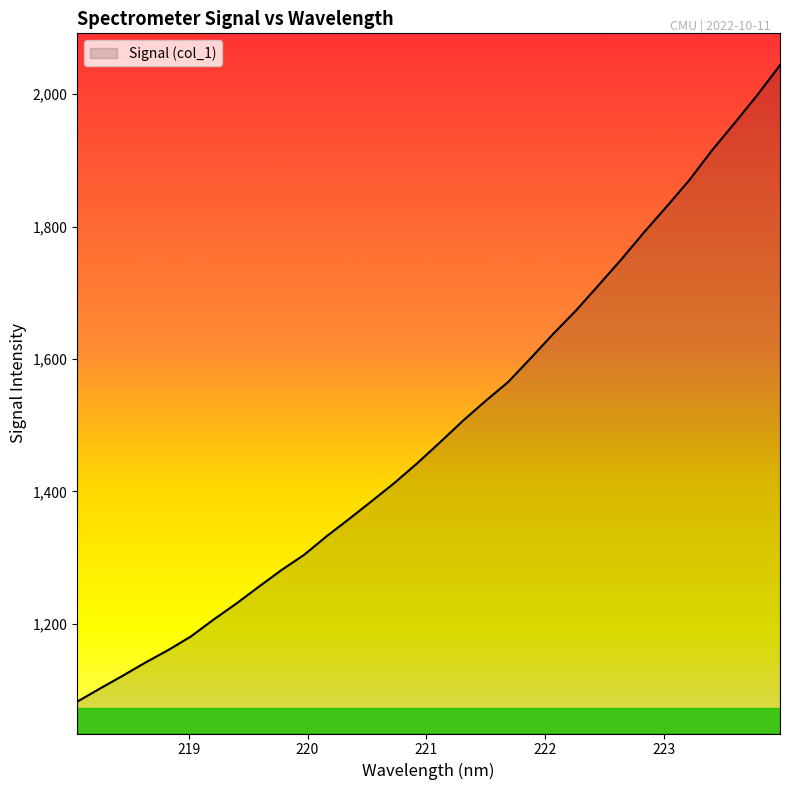

What is the difference between the maximum and minimum values?

961.8